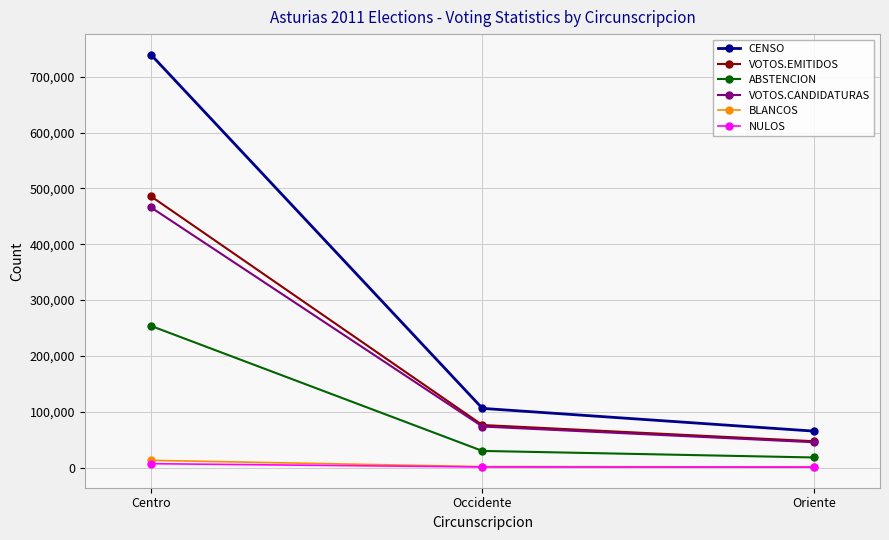

Which category has the highest value across all series?

Centro